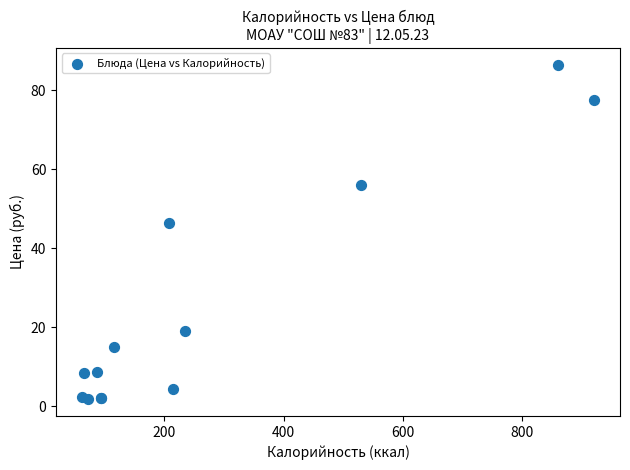

What Y value in the scatter plot is closest to 44?

46.4